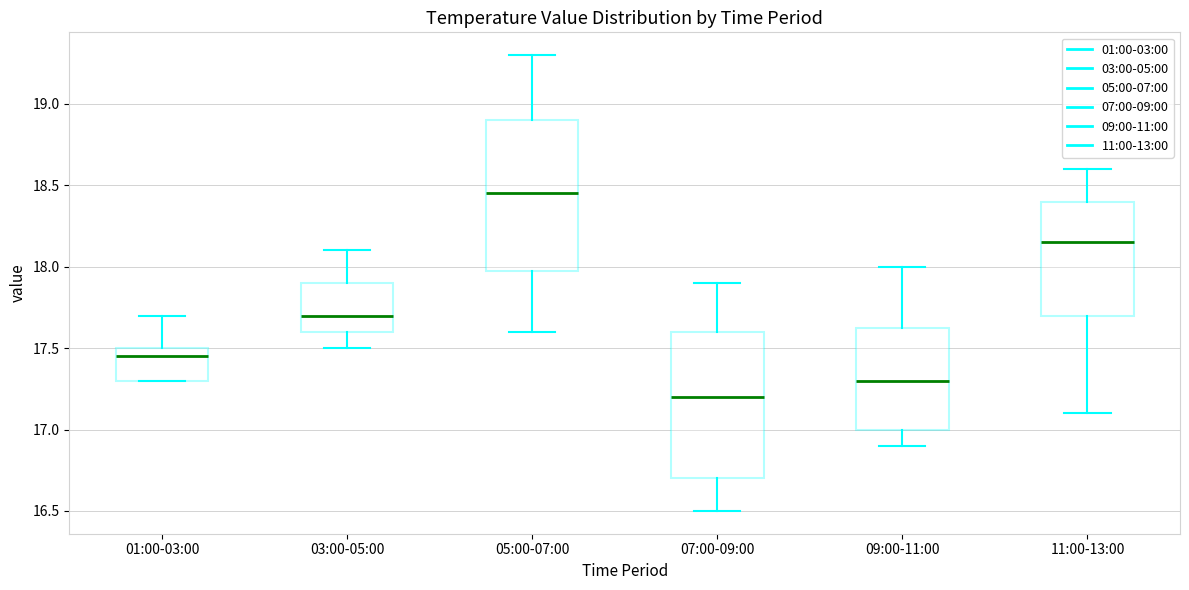

Which box's median line is the lowest?

07:00-09:00